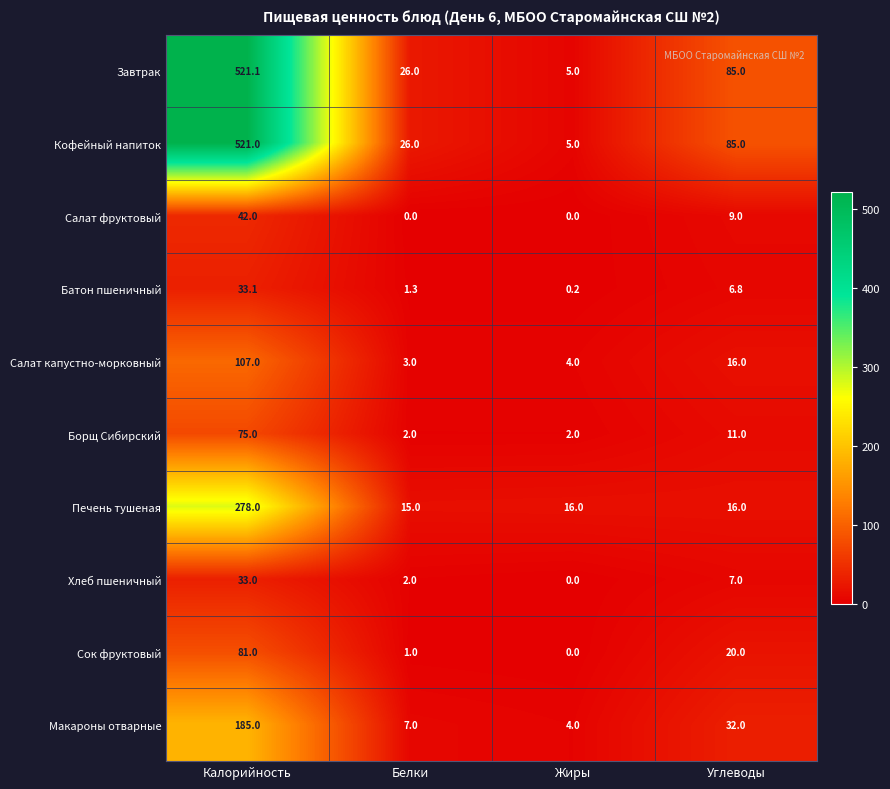

What is the average value of the Салат капустно-морковный series?

32.5